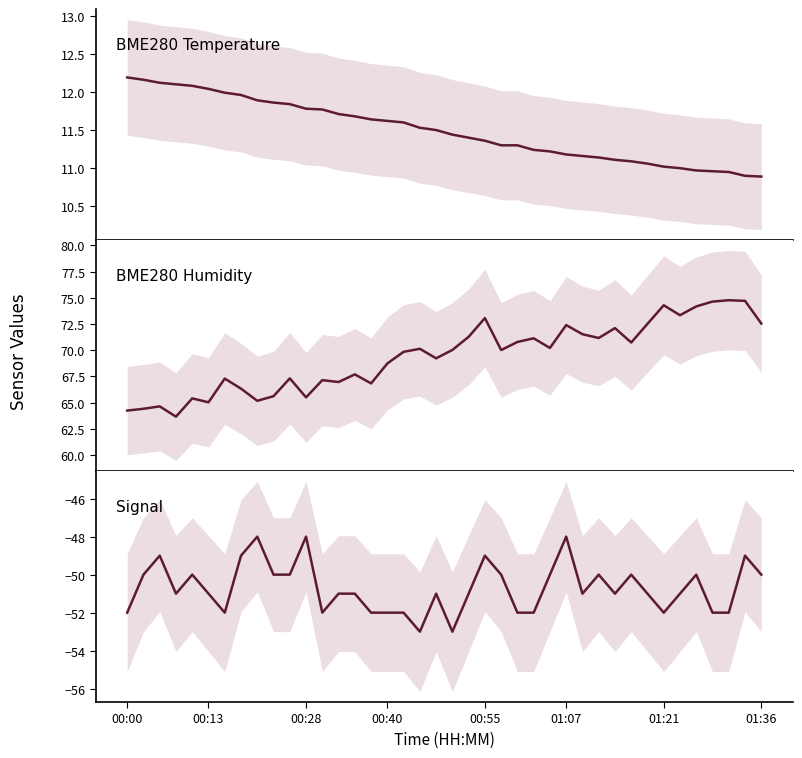

Is the value of Signal at 39 greater than the value of BME280_humidity at 35?

No